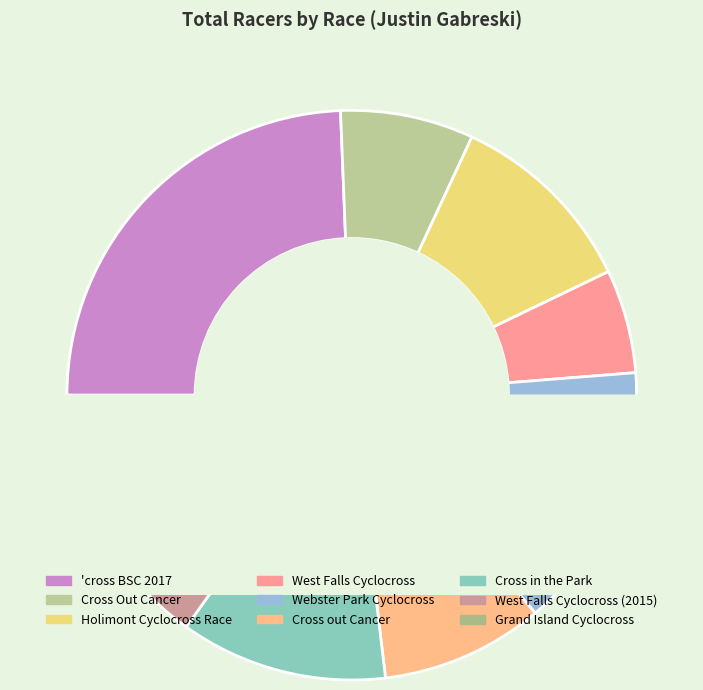

To the nearest percent, what is the difference between the largest and smallest slice percentages?

21%